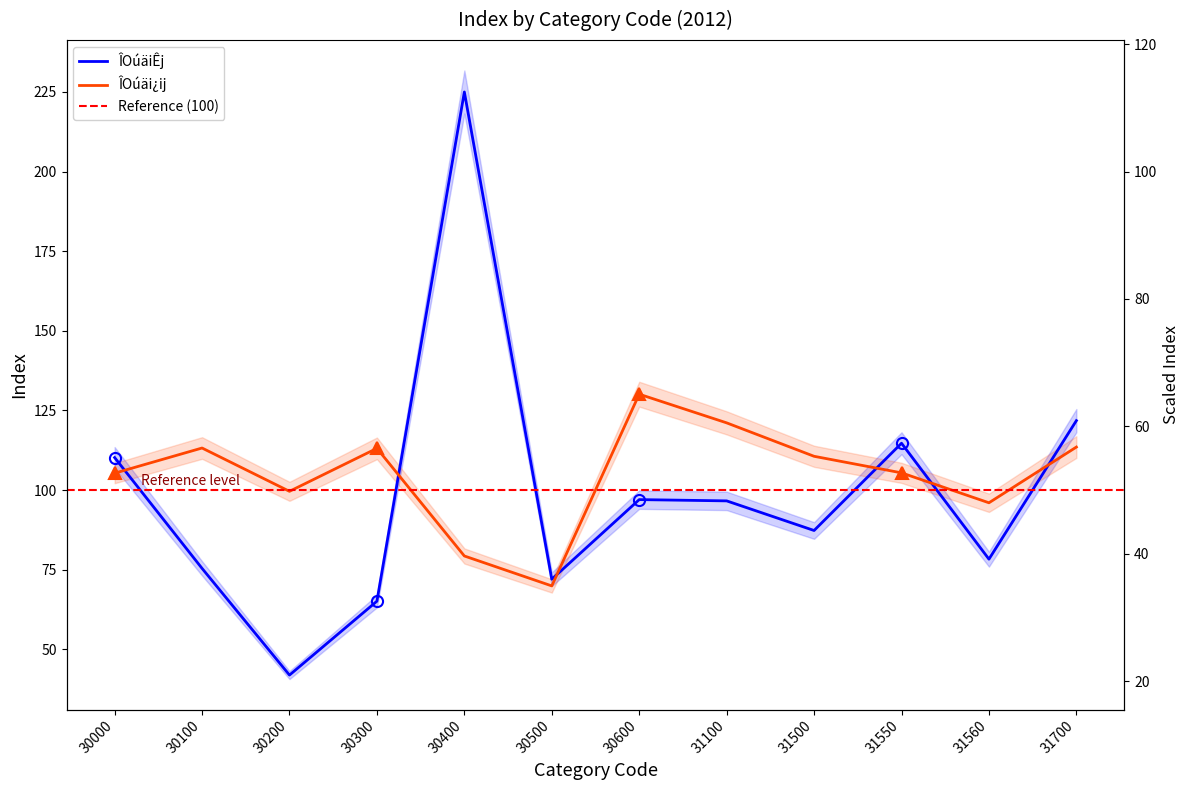

List the series in order of their peak value, lowest first.

ÎOúäi¿ij, ÎOúäiÊj